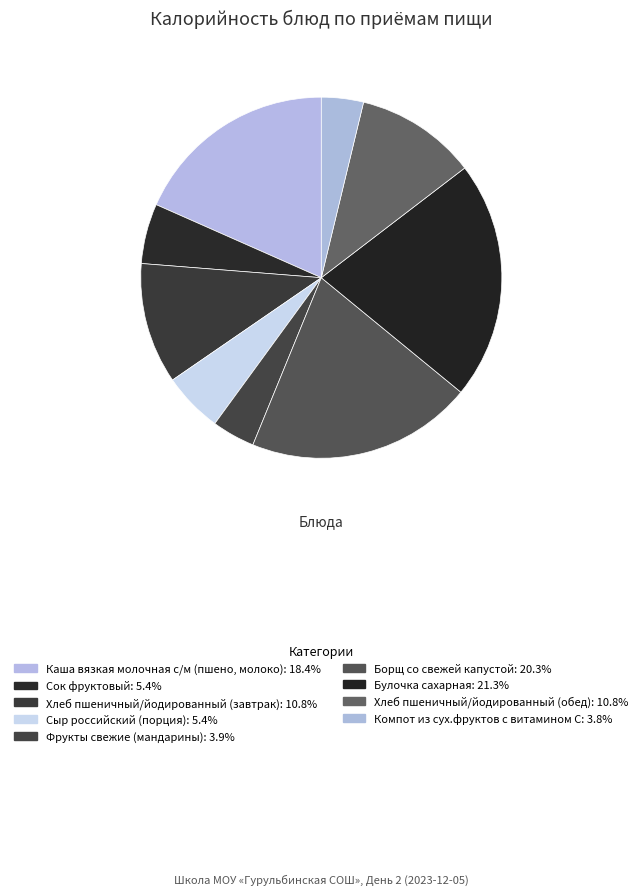

The Сок фруктовый slice represents 20% of the pie. True or false?

False